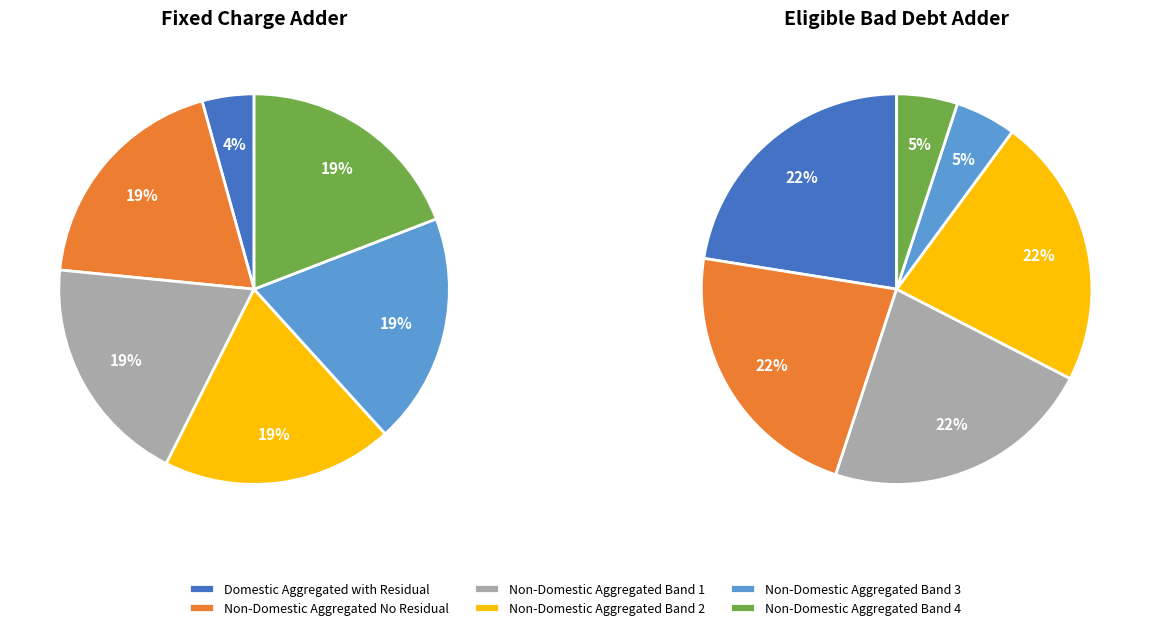

The LV Site Specific No Residual slice represents 22% of the pie. True or false?

False